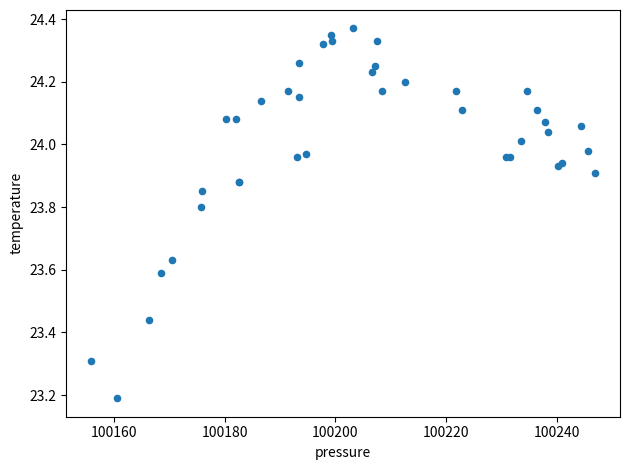

What Y value in the scatter plot is closest to 23?

23.2